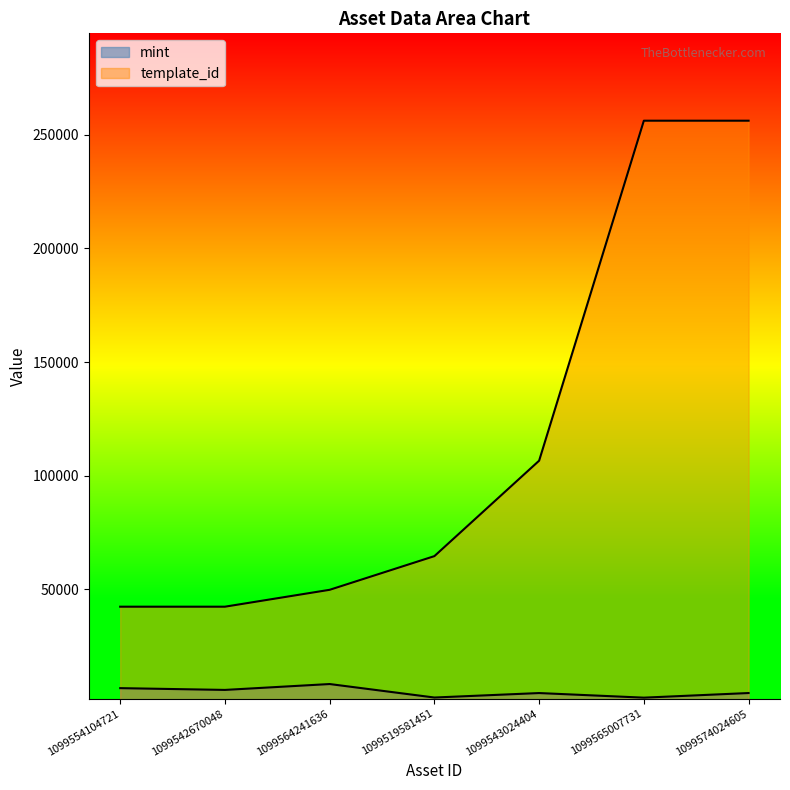

True or false: template_id and mint cross at least once.

False